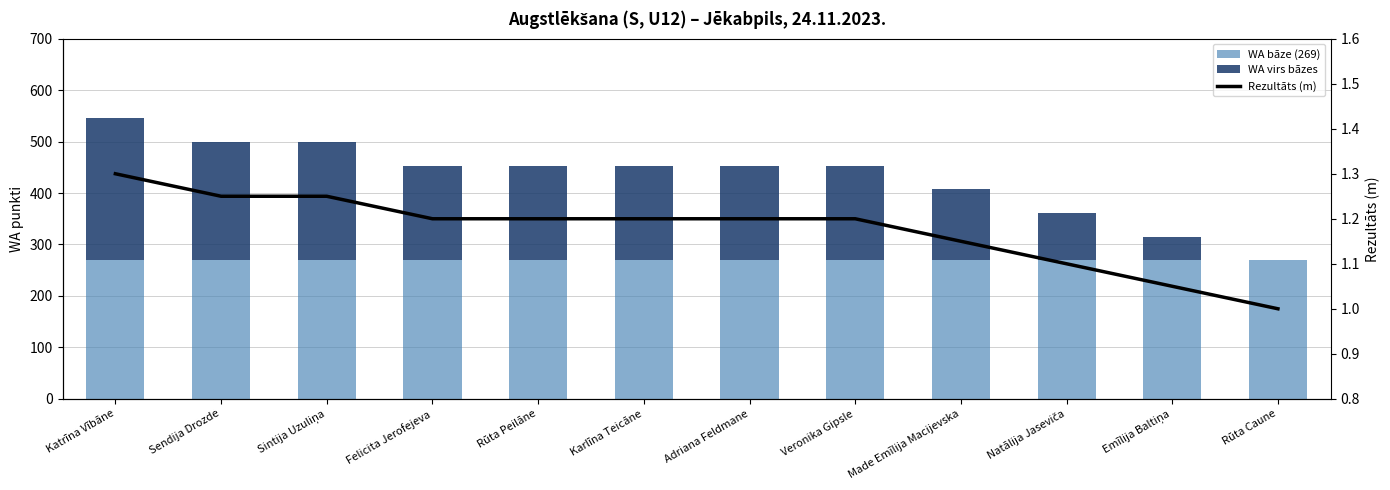

How many series are shown in this chart?

3